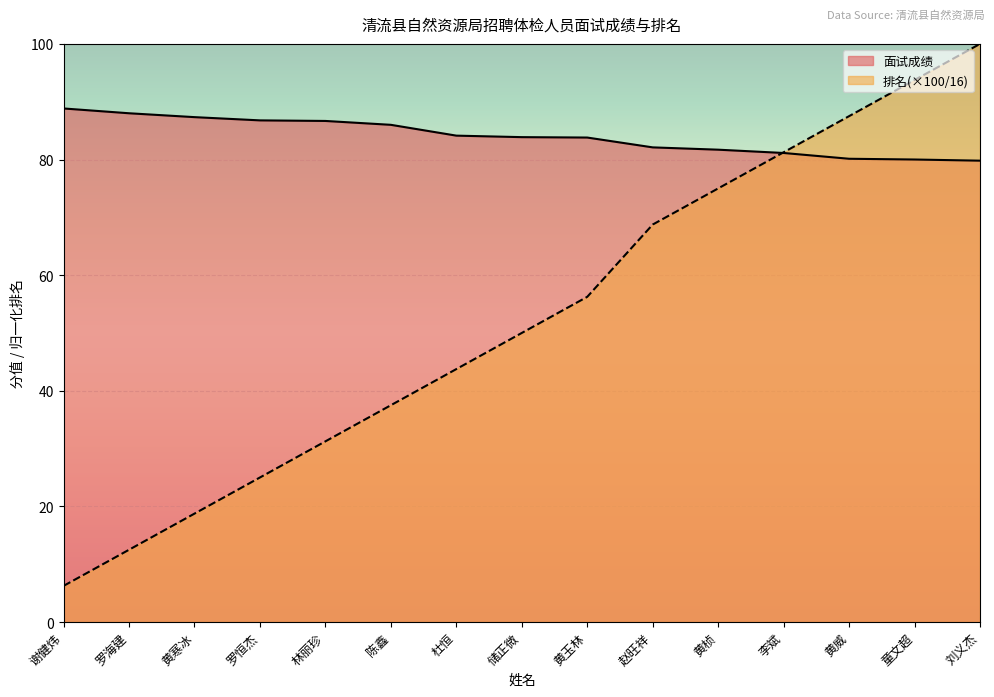

True or false: 排名 has more than 0 points higher than both neighbors.

False